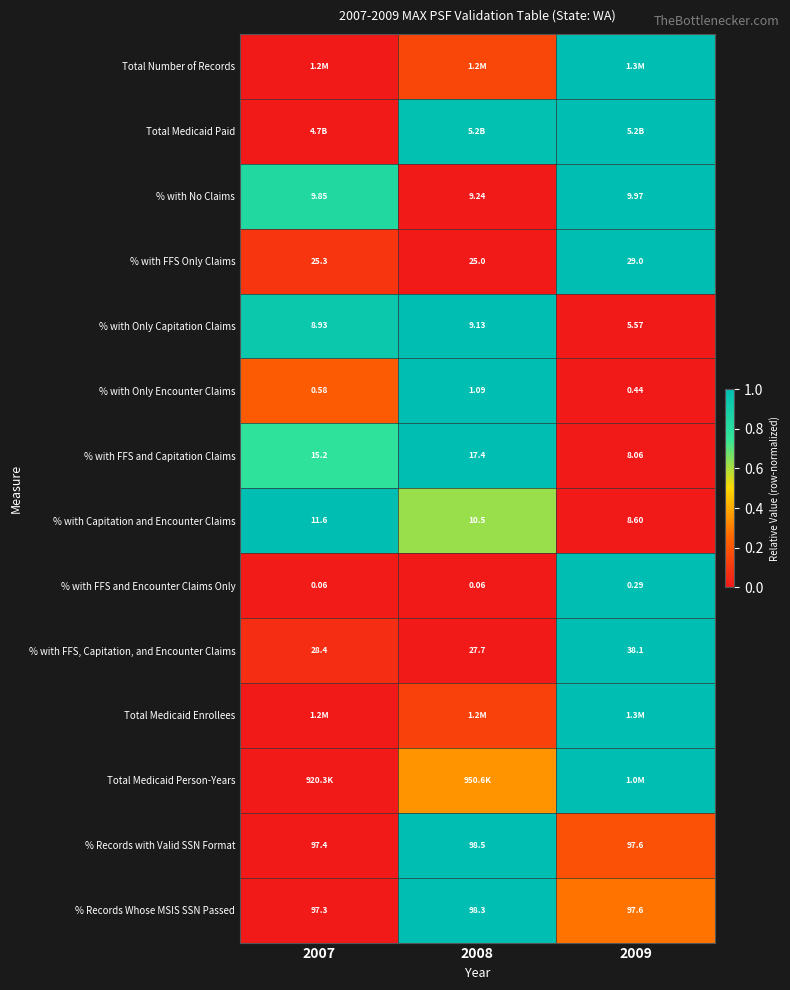

Which category has the highest value in the % with FFS, Capitation, and Encounter Claims series?

2009